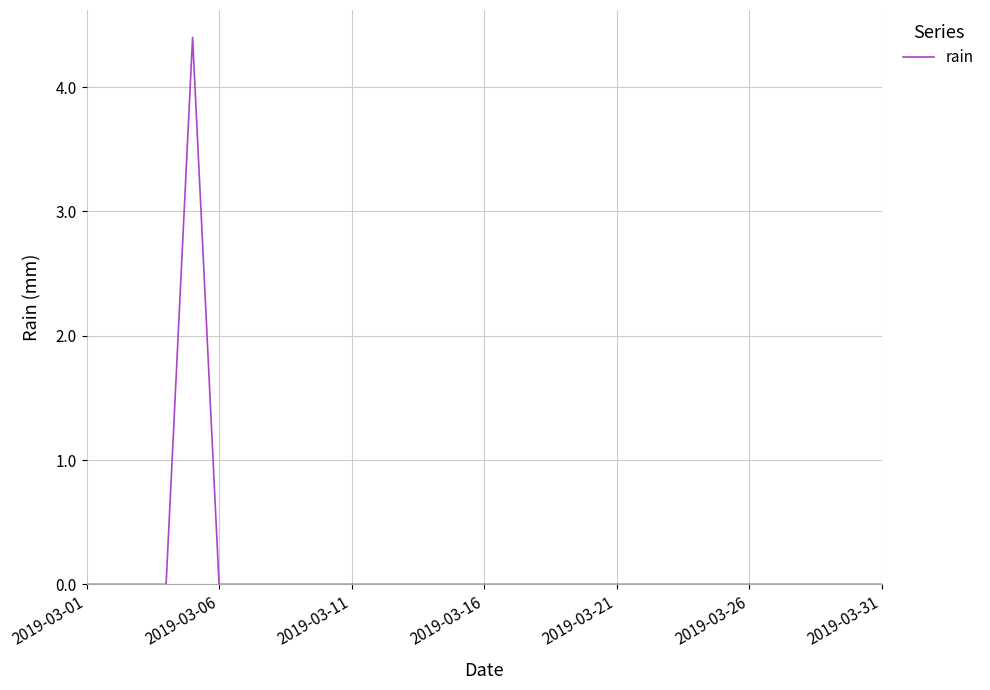

What is the greatest value displayed?

4.4